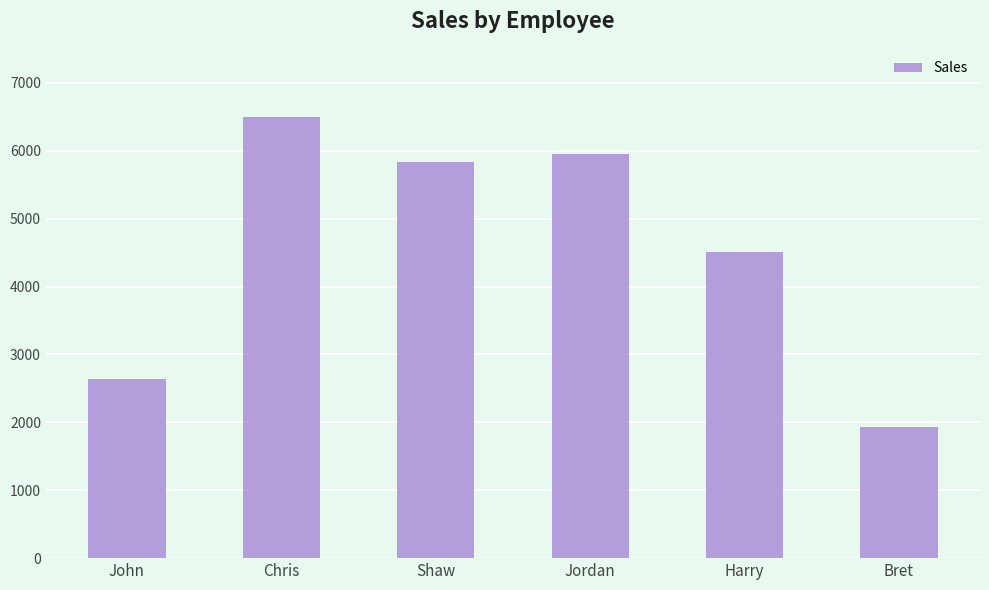

Where does the data first go above 5831?

Chris